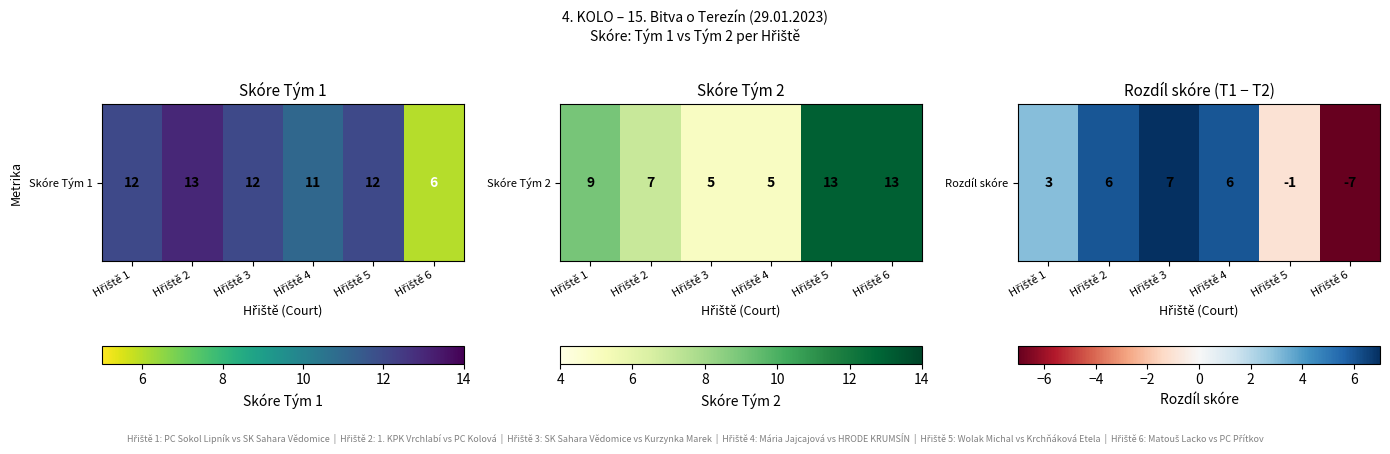

What value does the data have at Hřiště 5?

-1